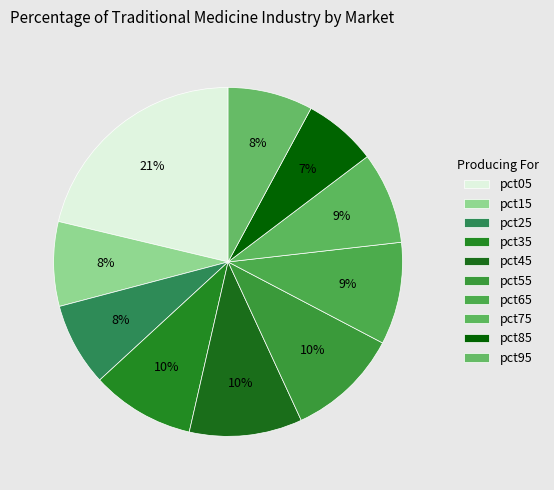

True or false: pct25 accounts for 8% of the total.

True